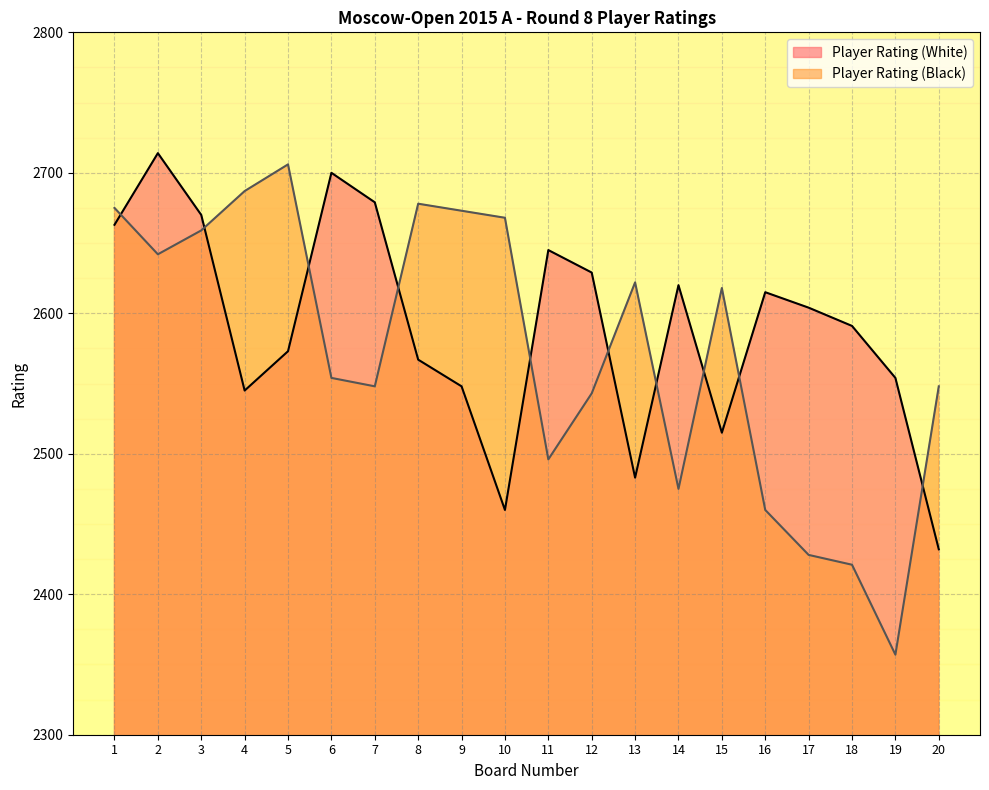

At which label is Player Rating (Black) closest to 2531?

12